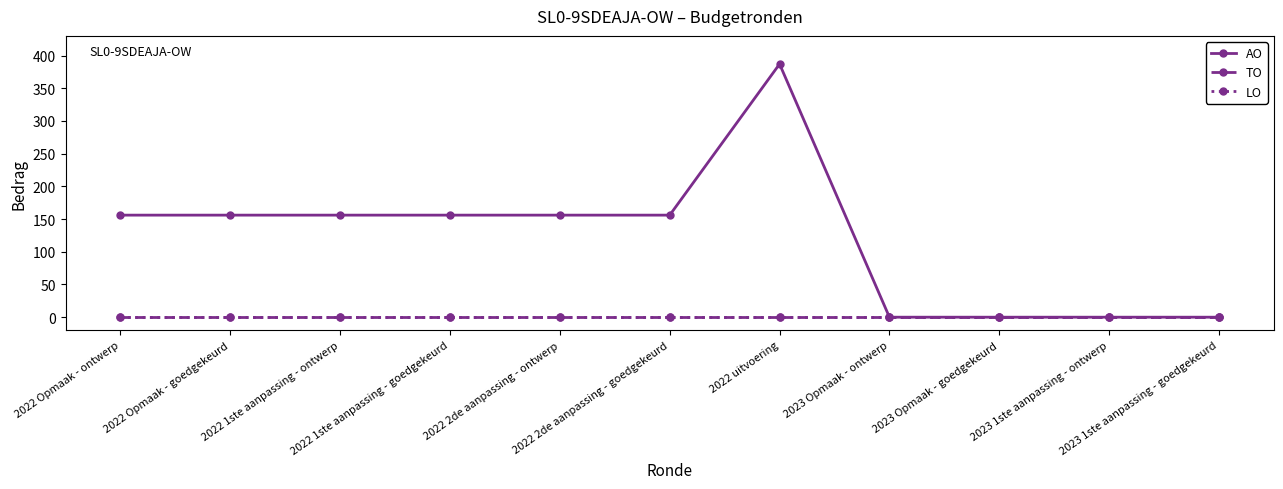

Does the chart have visible grid lines?

No